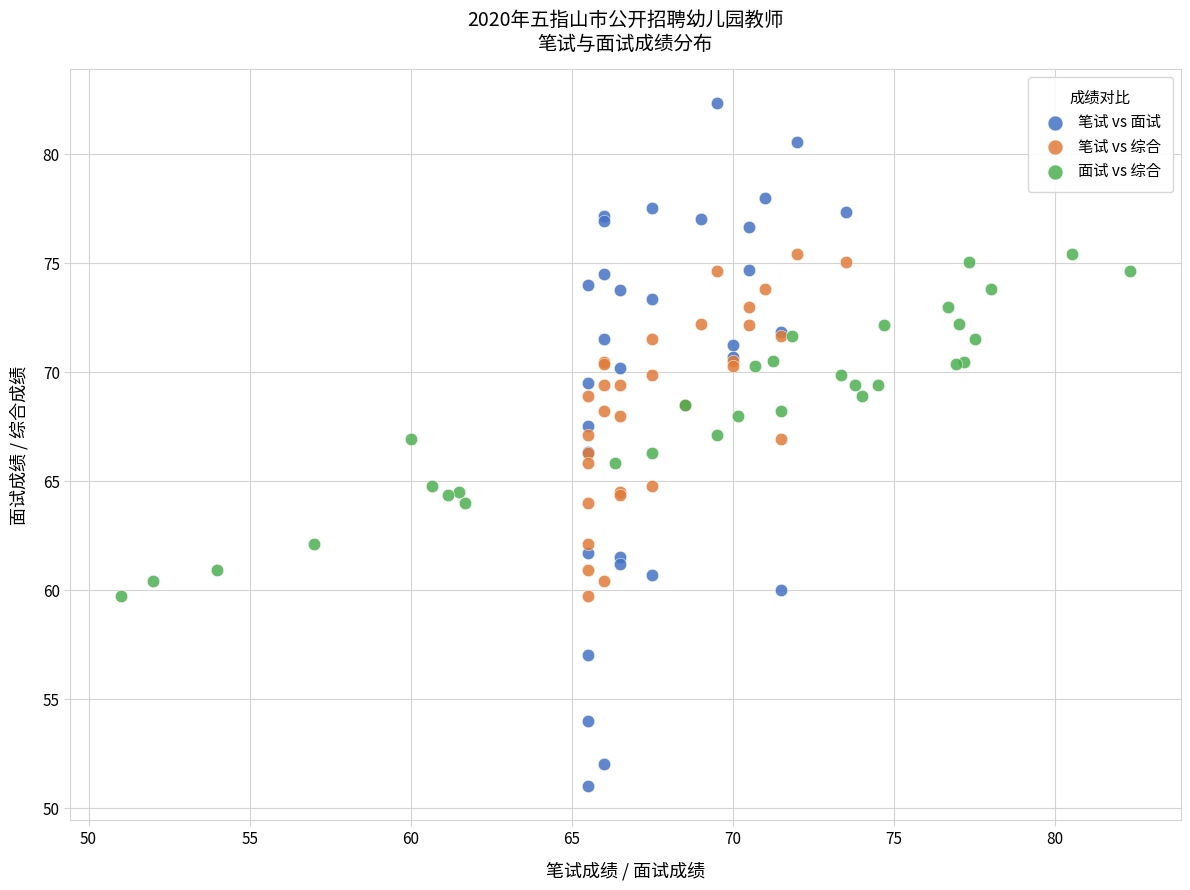

Which series reaches the minimum Y coordinate?

笔试 vs 面试